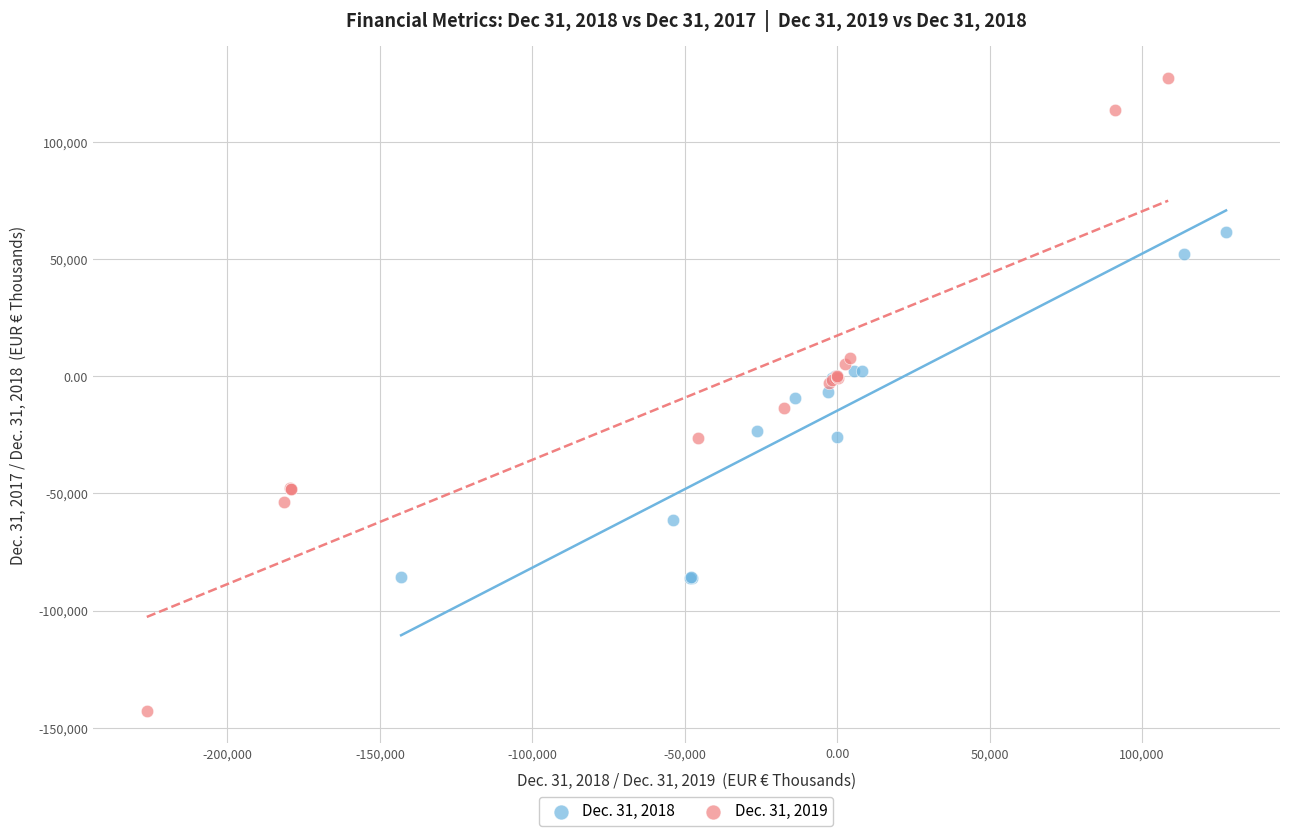

Which series has the widest spread of Y values?

Dec. 31, 2019